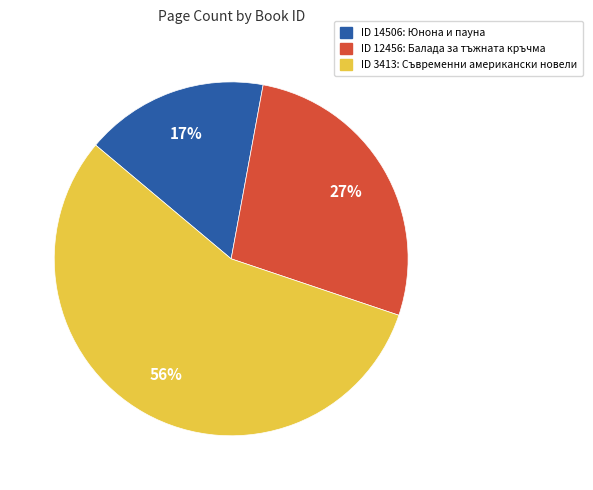

Is there a majority slice in this chart?

Yes